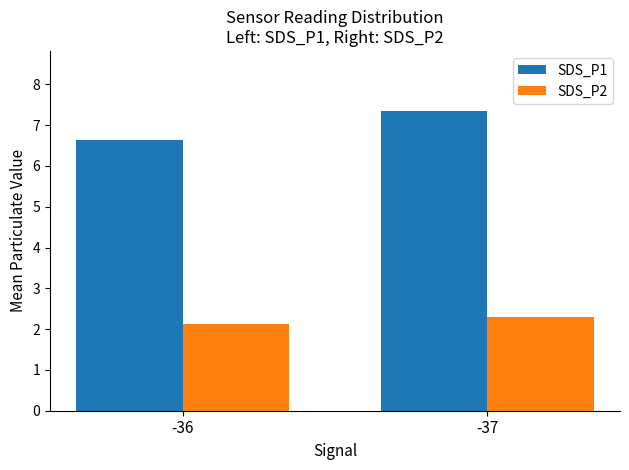

Which series has the widest spread of values?

SDS_P1